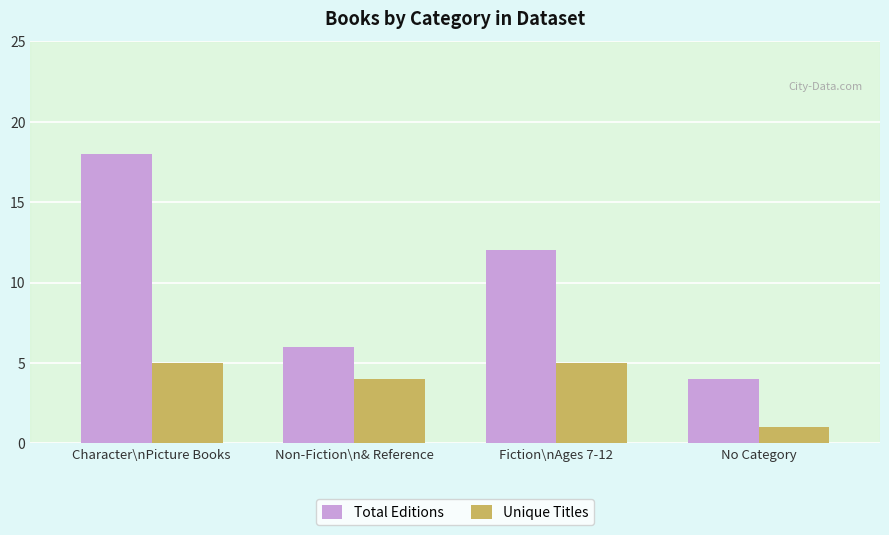

What is the value of the Unique Titles bar at the 2nd from the left?

4